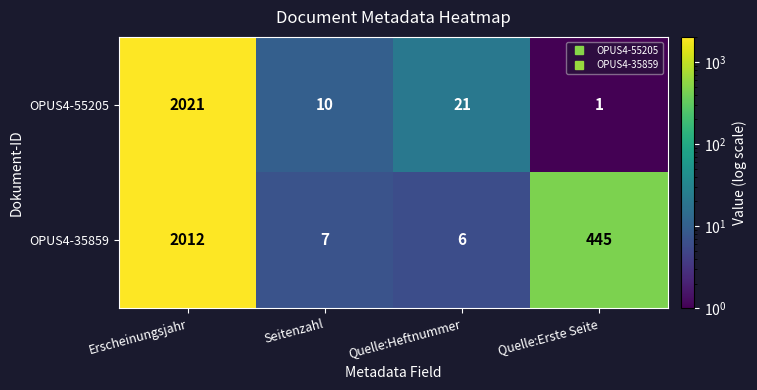

What is the maximum value shown in the chart?

2021